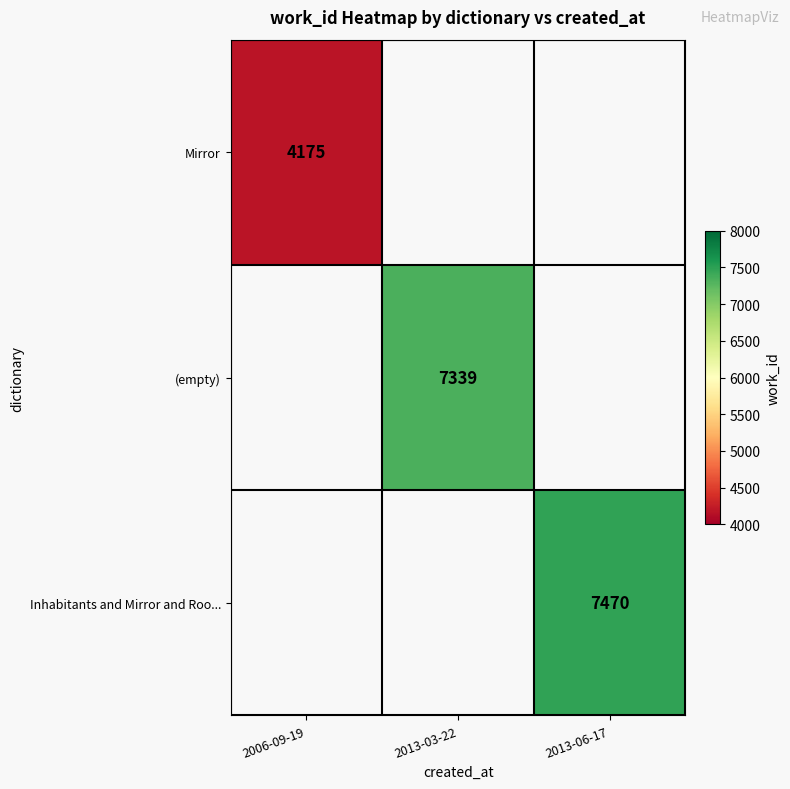

Is it true that (empty) equals 4344 at 2013-03-22?

False